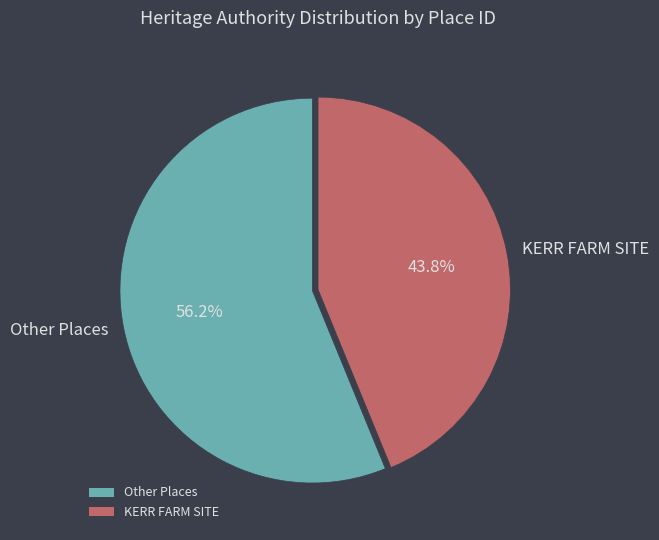

Combined, what portion of the pie is Other Places and KERR FARM SITE?

100.0%